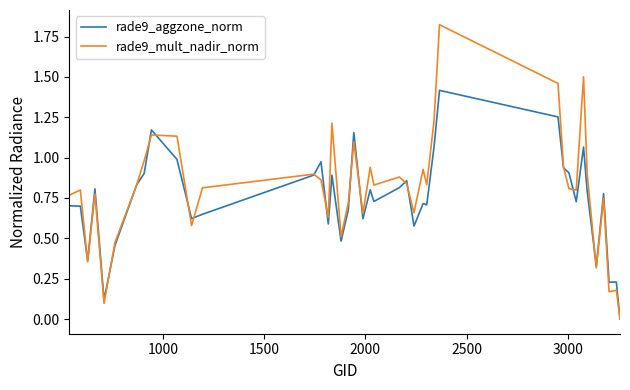

Rank the series by their maximum value, from highest to lowest.

rade9_mult_nadir_norm, rade9_aggzone_norm